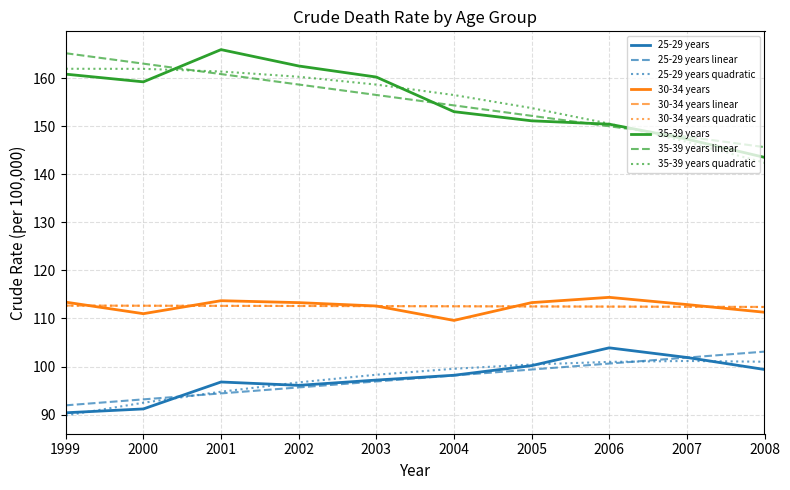

What is the spread (max minus min) of values at 2008?

46.2